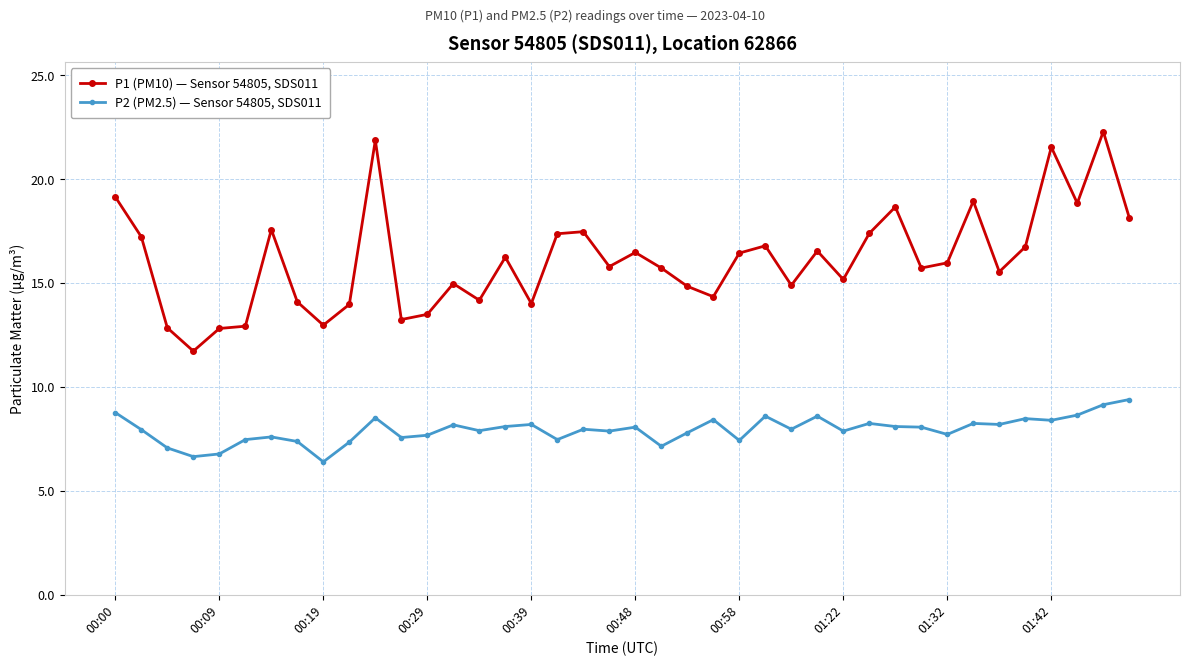

How many categories are shown in the chart?

40